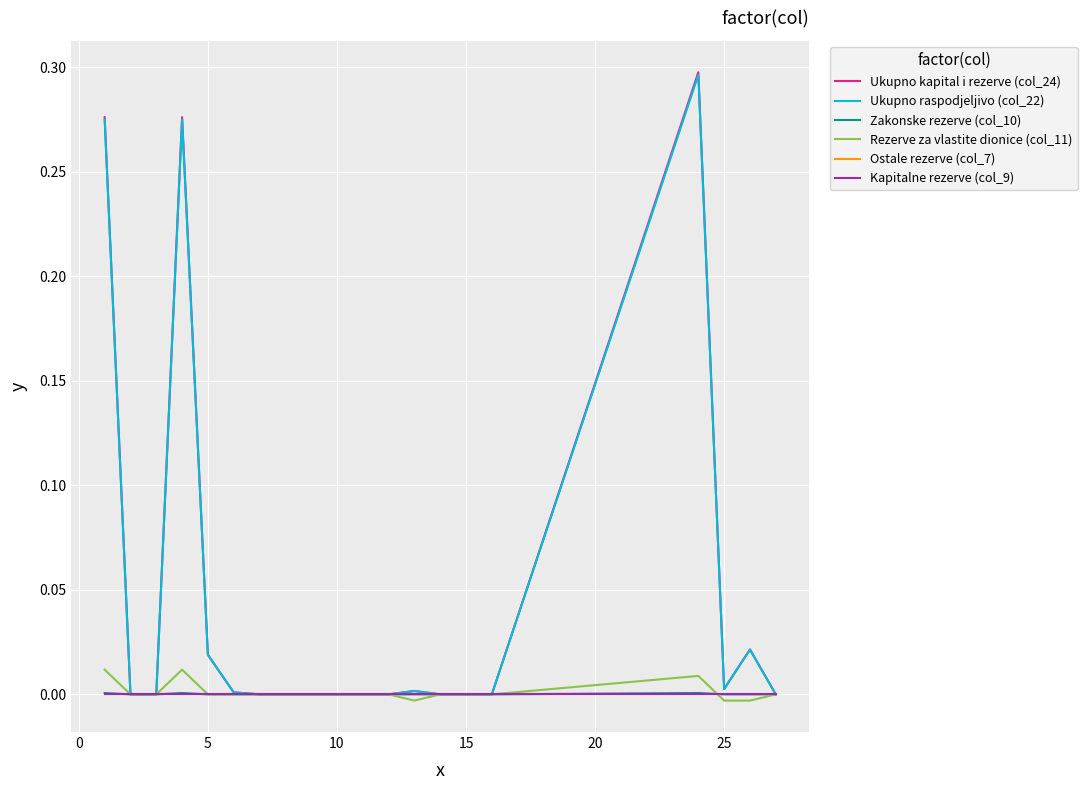

Is this an area chart (filled region under the line)?

No